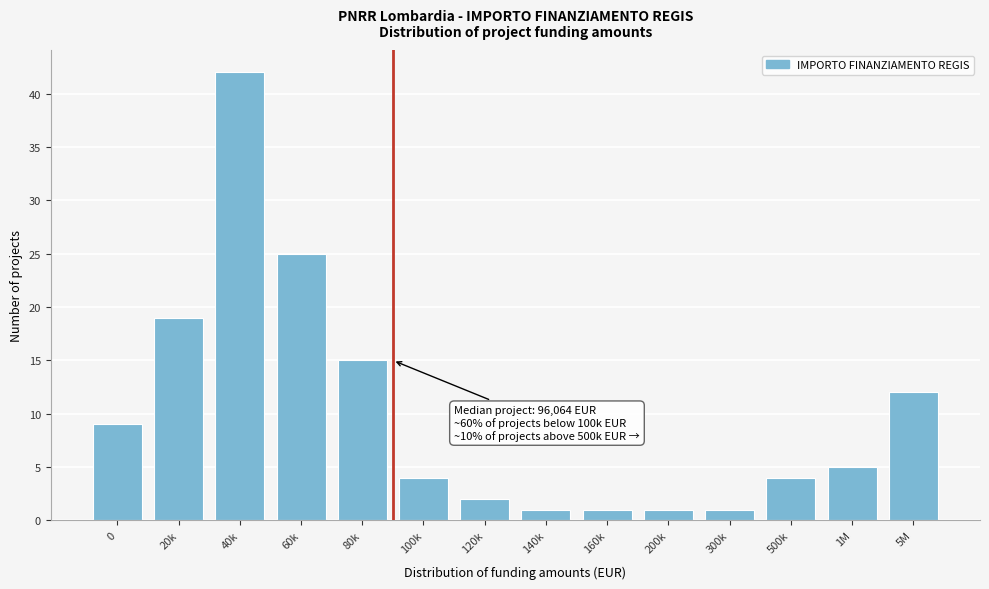

Reading left to right, list all the values displayed in this chart.

9	19	42	25	15	4	2	1	1	1	1	4	5	12